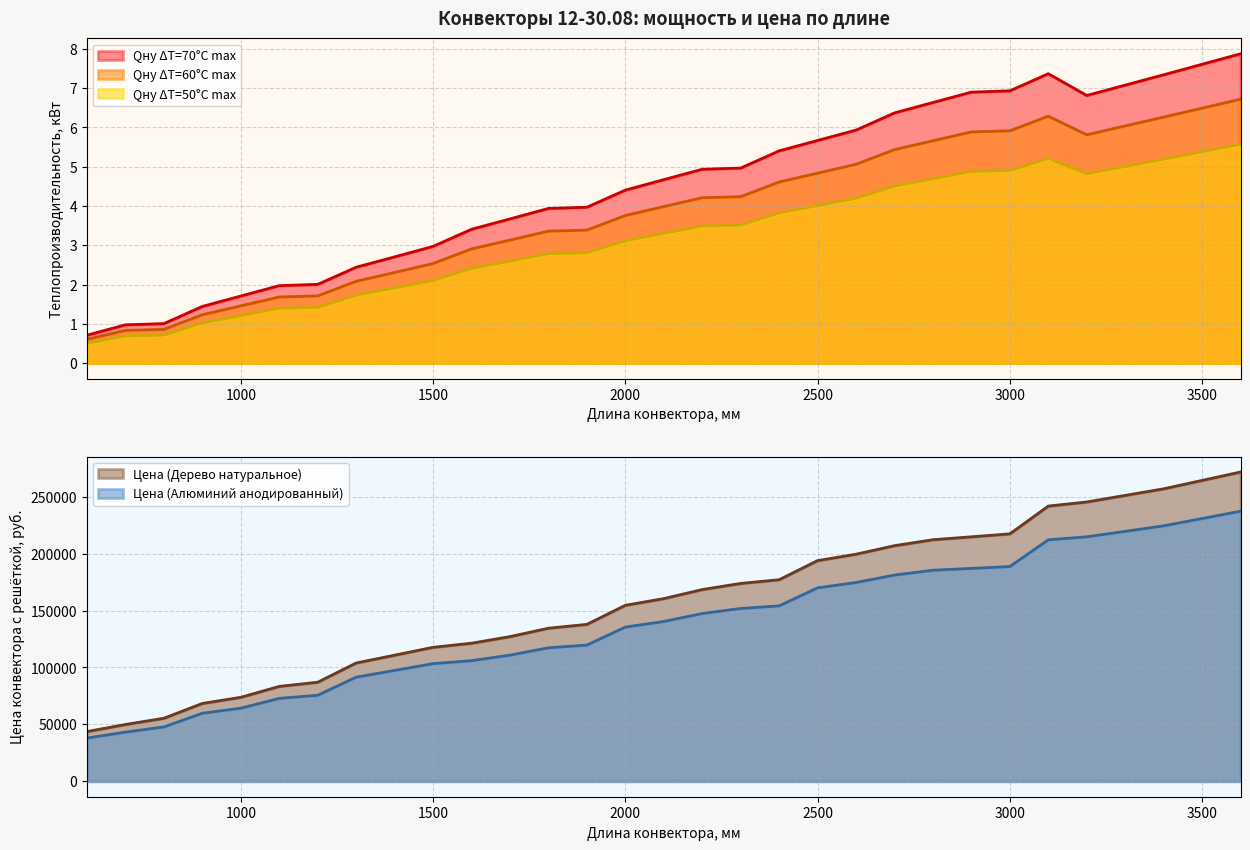

True or false: Qну ΔT=70°С max and Qну ΔT=50°С max cross at least once.

False